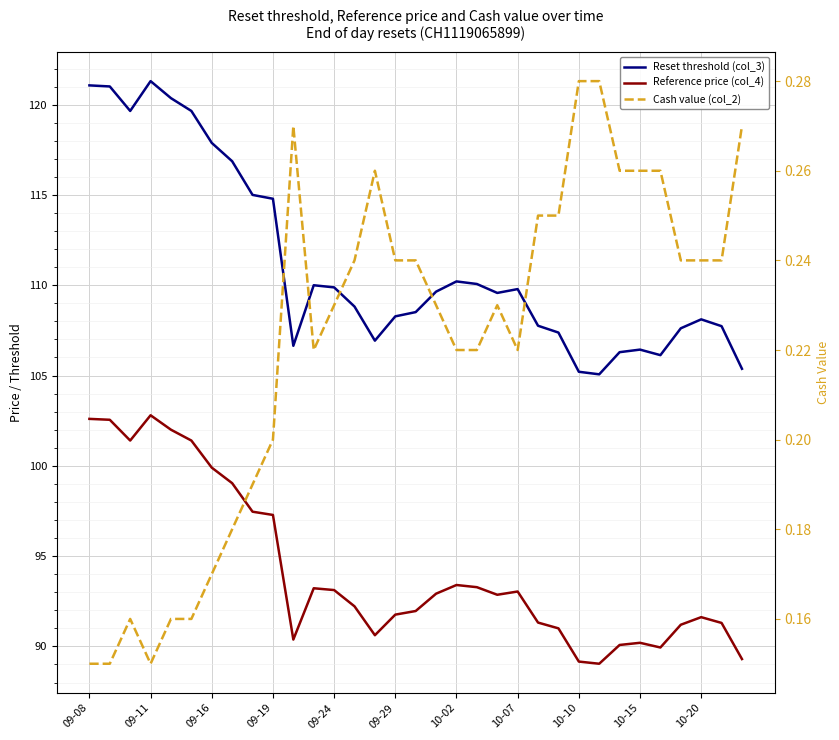

Which series changed the most between 10-07 and 22?

Reset threshold (col_3)